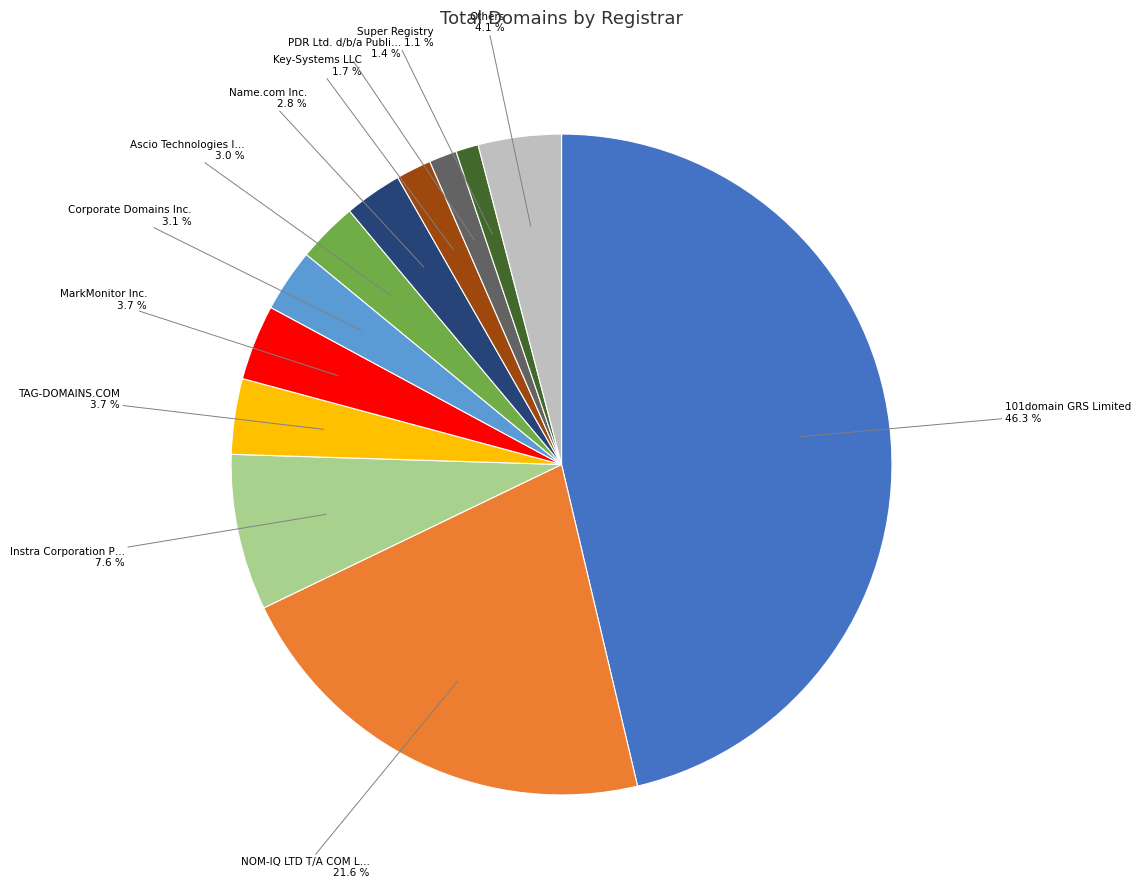

Count the number of slices in the pie.

12